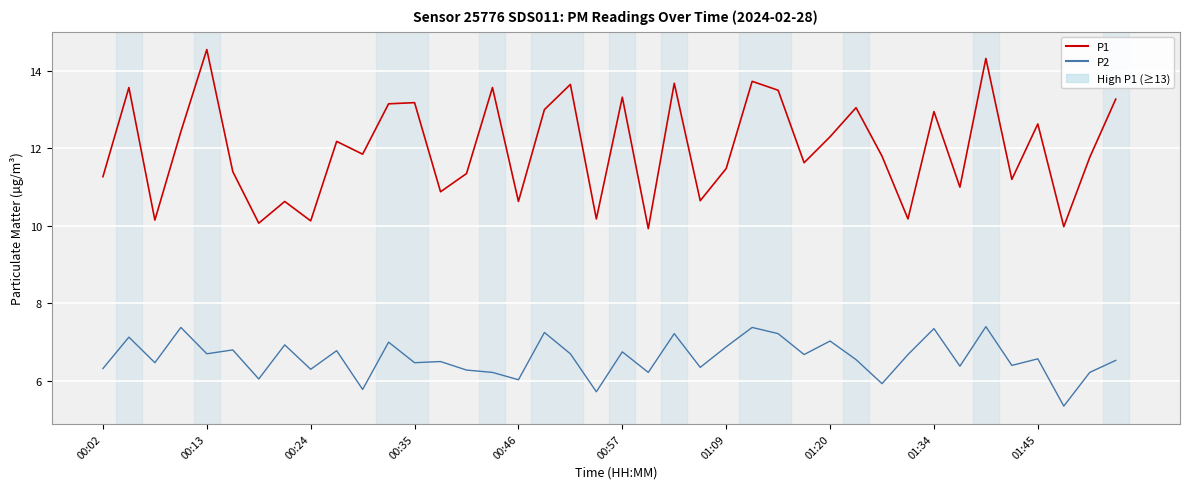

List the series in order of their peak value, lowest first.

P2, P1